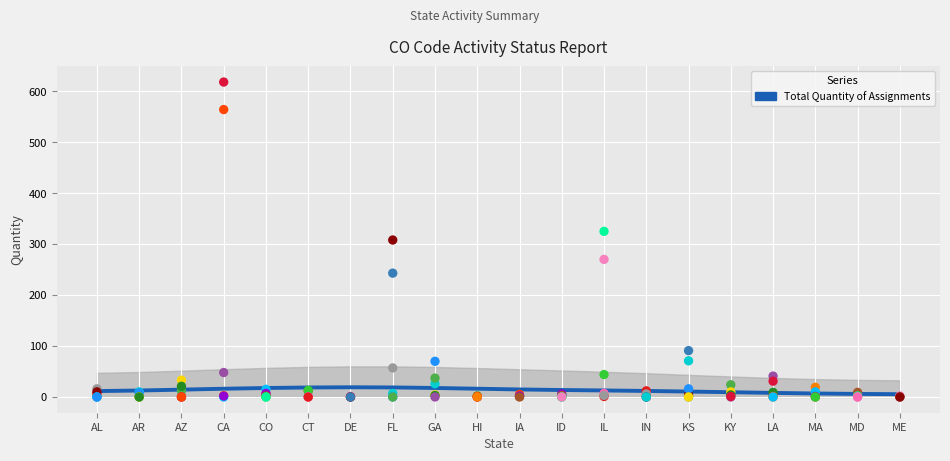

Approximately how many times larger is the value at HI compared to IN?

1.4